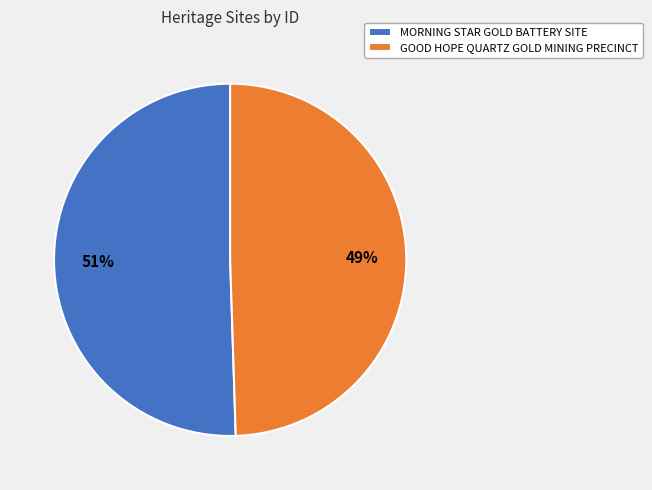

What is the smallest slice in the pie chart?

GOOD HOPE QUARTZ GOLD MINING PRECINCT